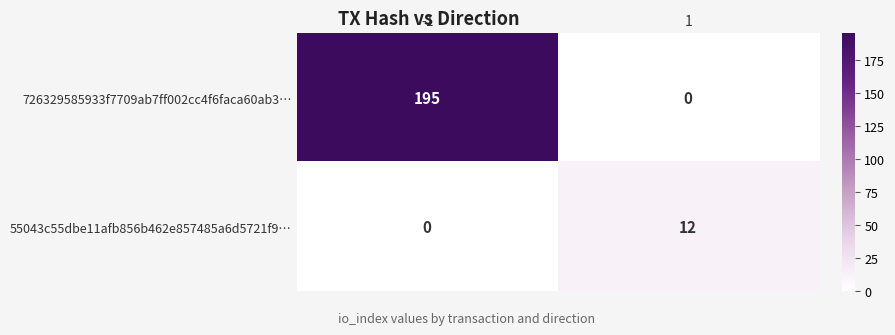

What is the difference between the maximum and minimum values in the 726329585933f7709ab7ff002cc4f6faca60ab3… series?

195